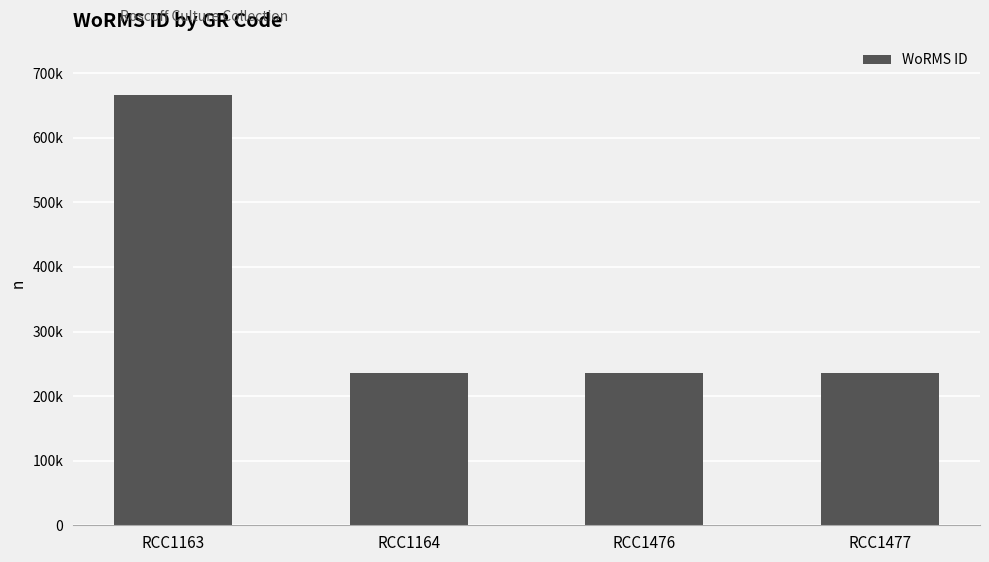

Does the chart contain any negative values?

No